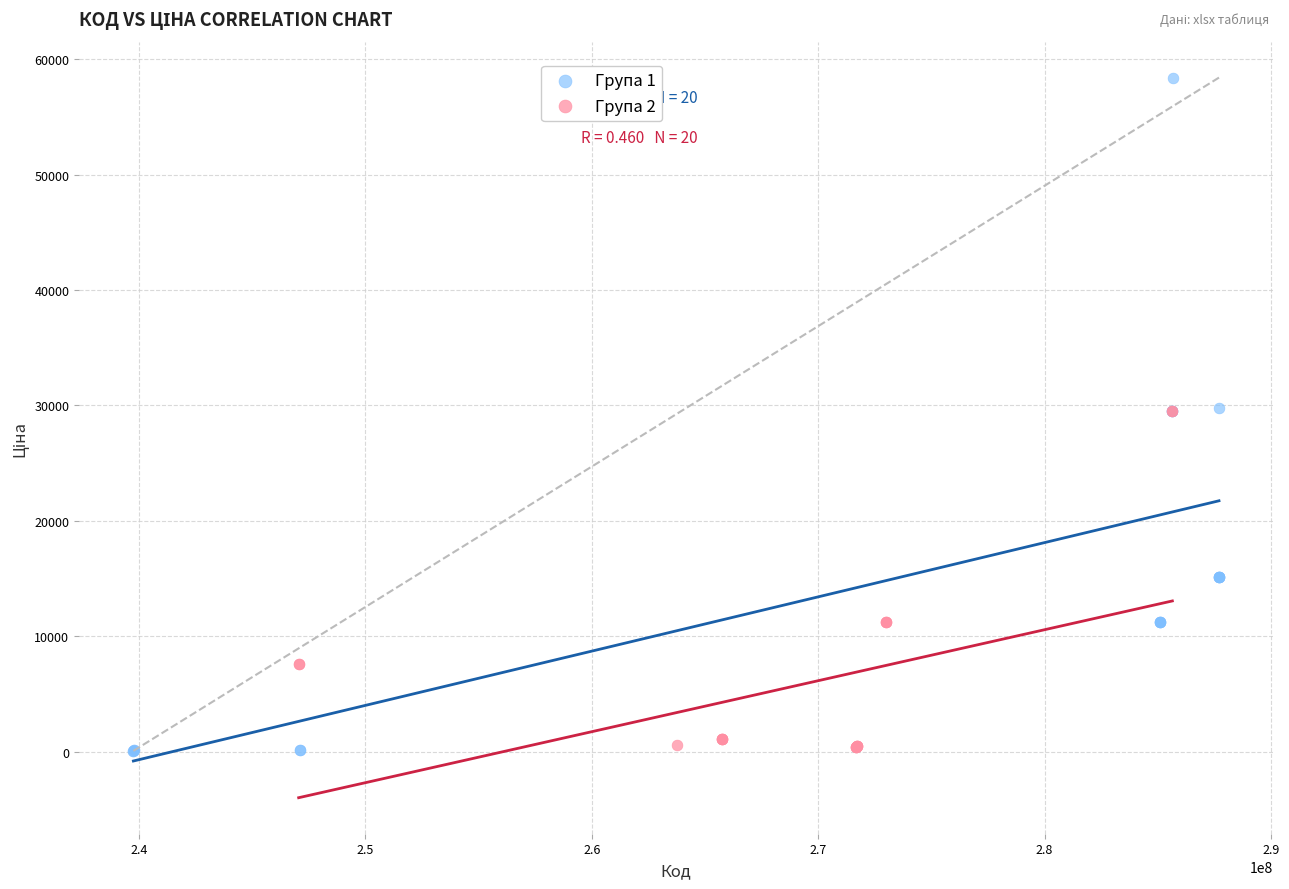

Which series reaches the maximum Y coordinate?

Група 1